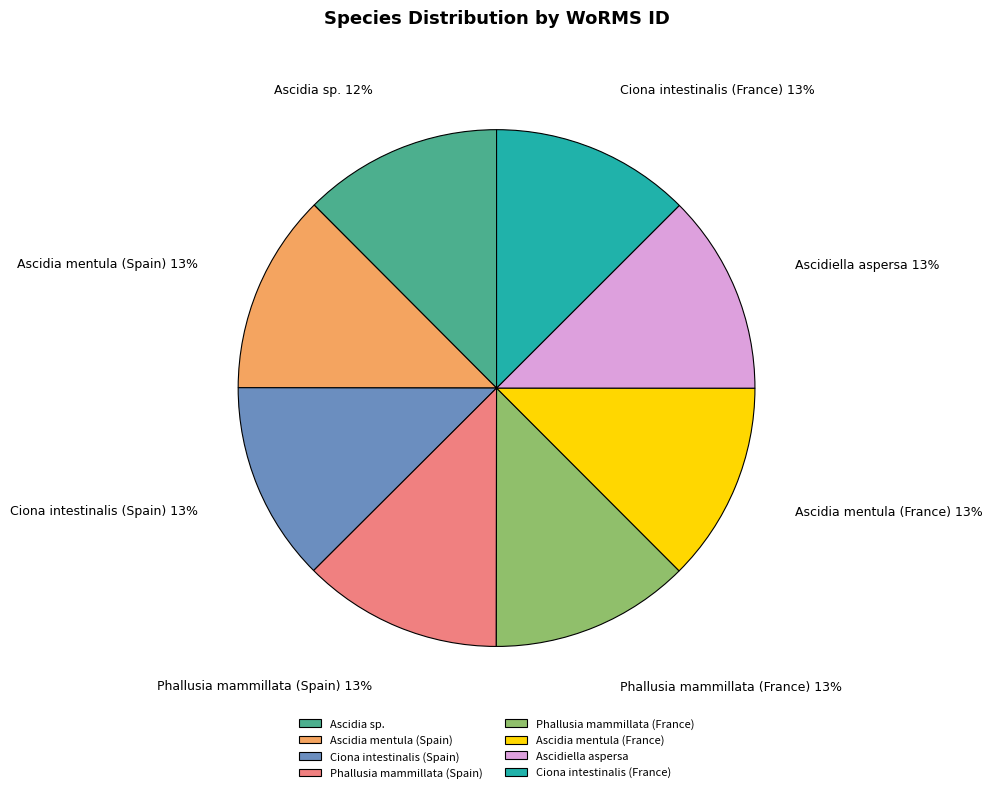

Is the sum of Ciona intestinalis (France) and Phallusia mammillata (France) greater than half?

No